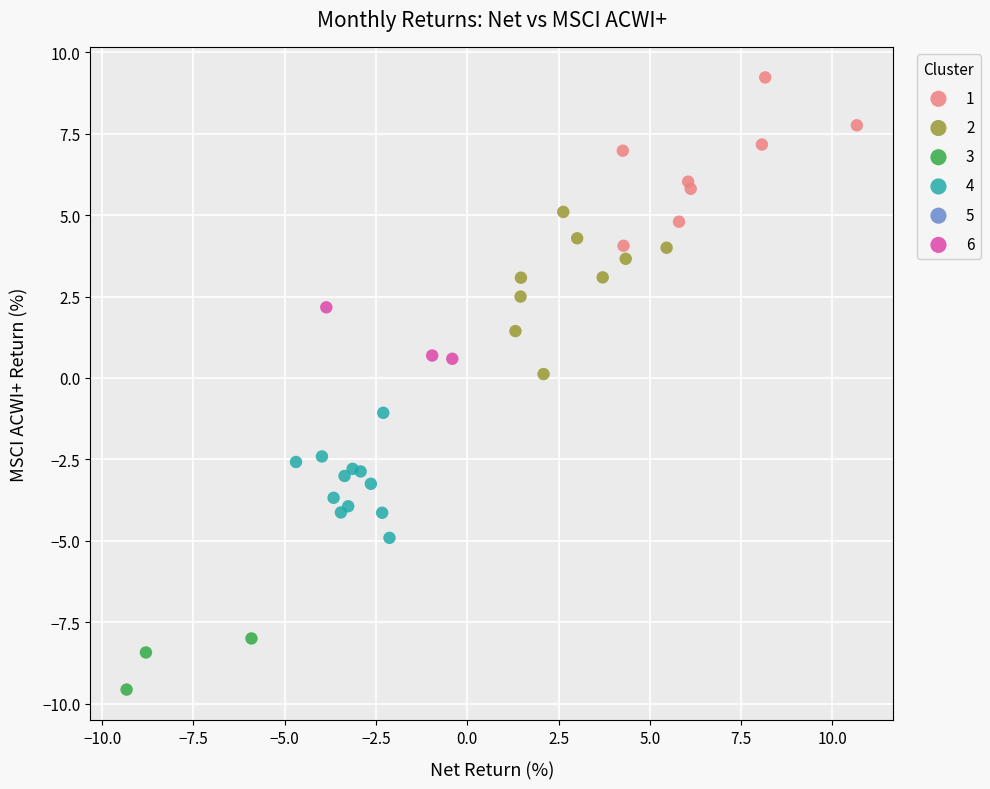

Which series reaches the minimum Y coordinate?

3